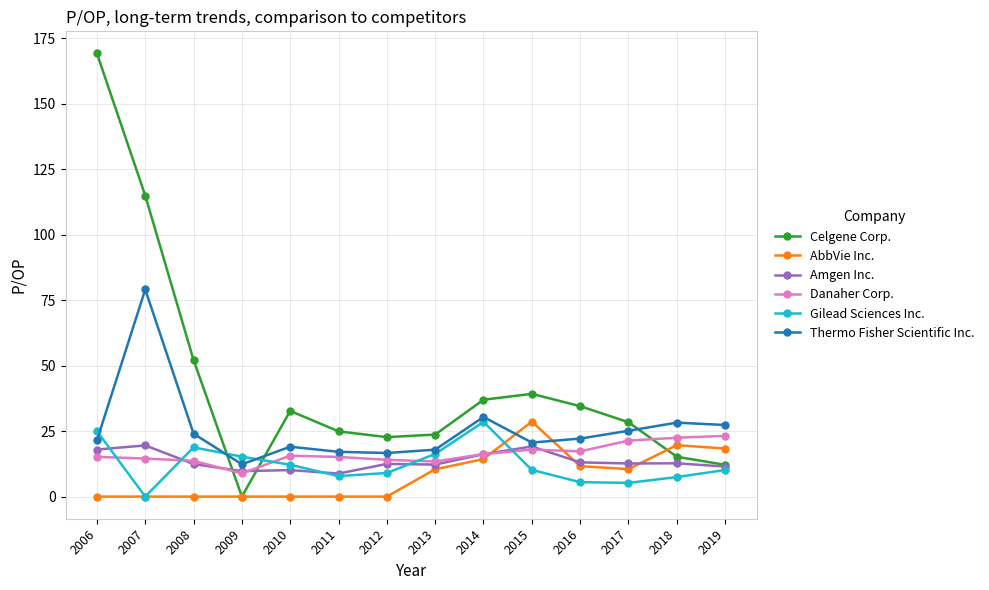

Which series changed the most between 2010 and 2014?

Gilead Sciences Inc.